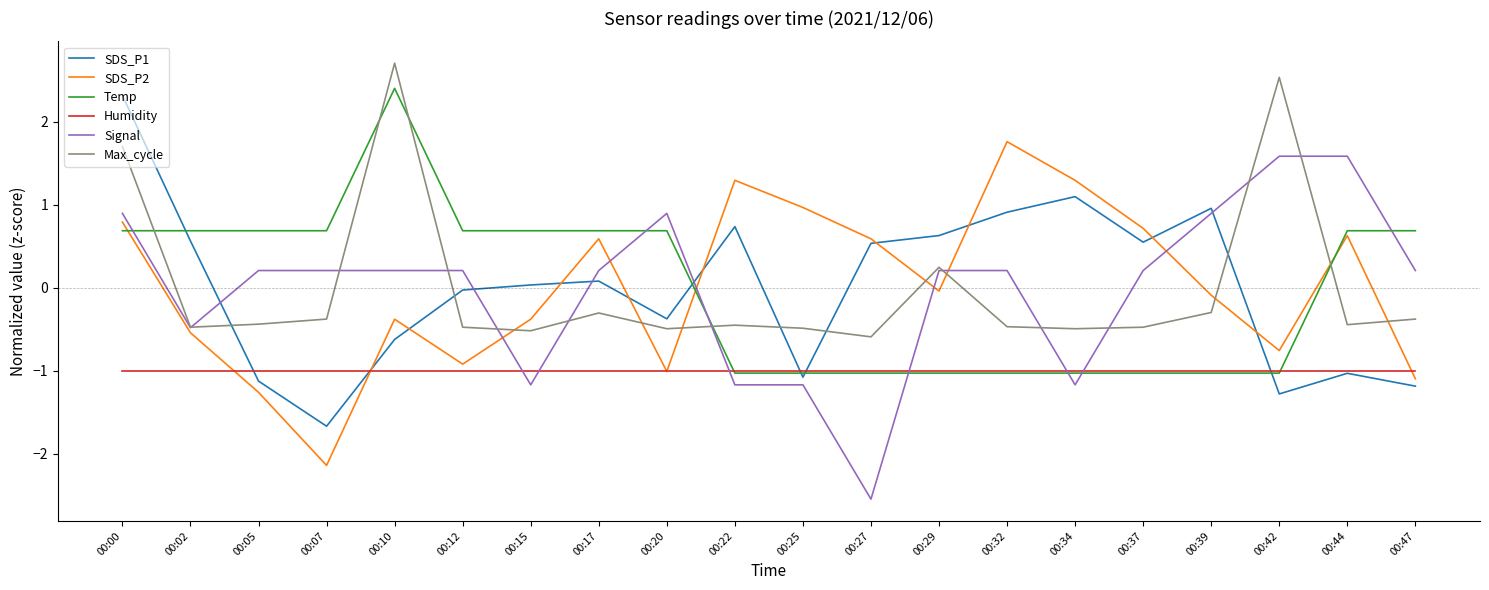

At which category does the chart reach its minimum across all series?

00:27